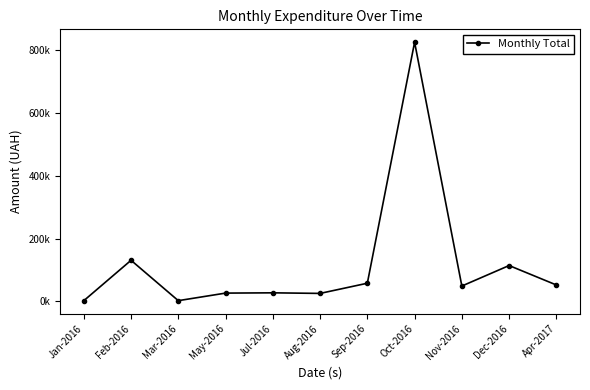

Reading right to left, extract all data points from this chart.

Apr-2017=52500.0	Dec-2016=114441.0	Nov-2016=49140.0	Oct-2016=825750.2	Sep-2016=58075.3	Aug-2016=25632.4	Jul-2016=27502.6	May-2016=26614.3	Mar-2016=2550.2	Feb-2016=131134.0	Jan-2016=2400.0